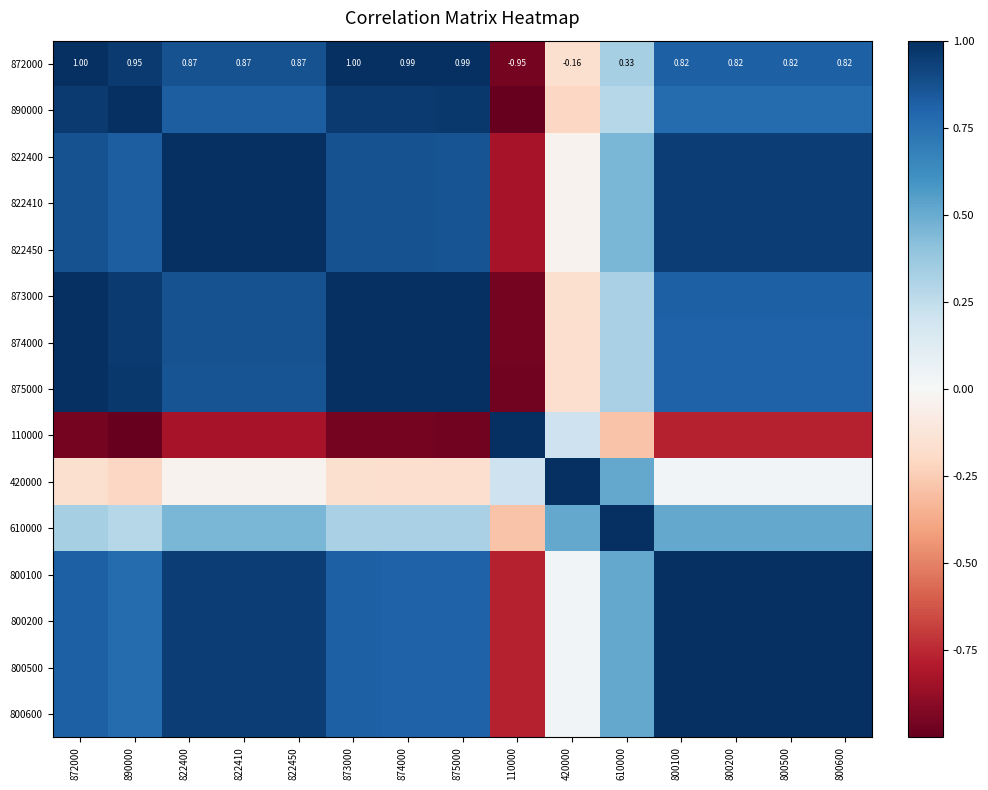

Between 872000 and 610000, which is larger?

872000